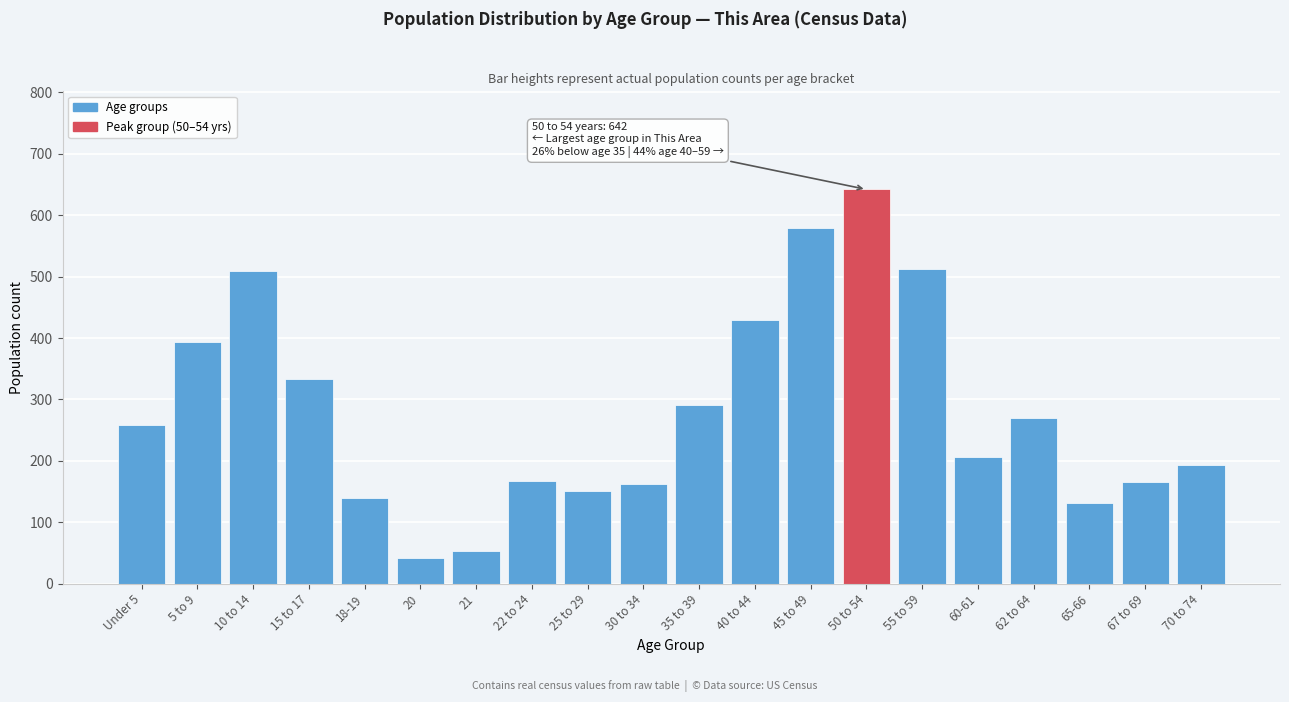

The value at 35 to 39 is 291. True or false?

True